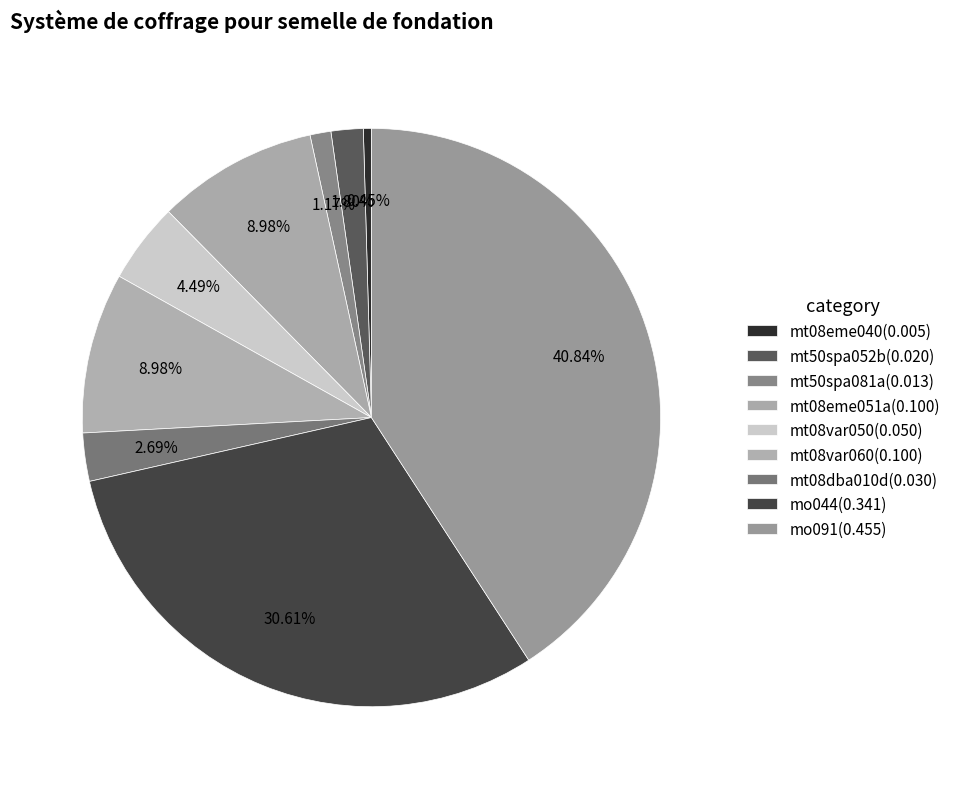

Is there a majority slice in this chart?

No